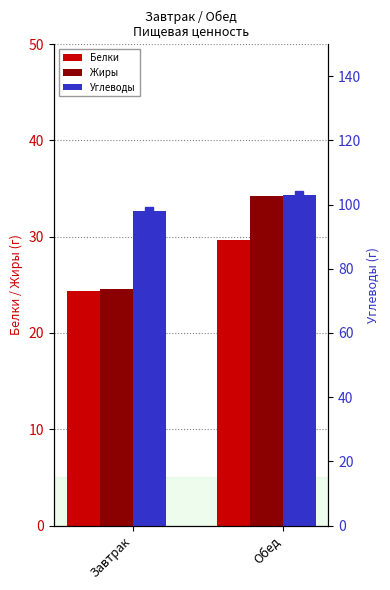

What position from the left is Завтрак?

1